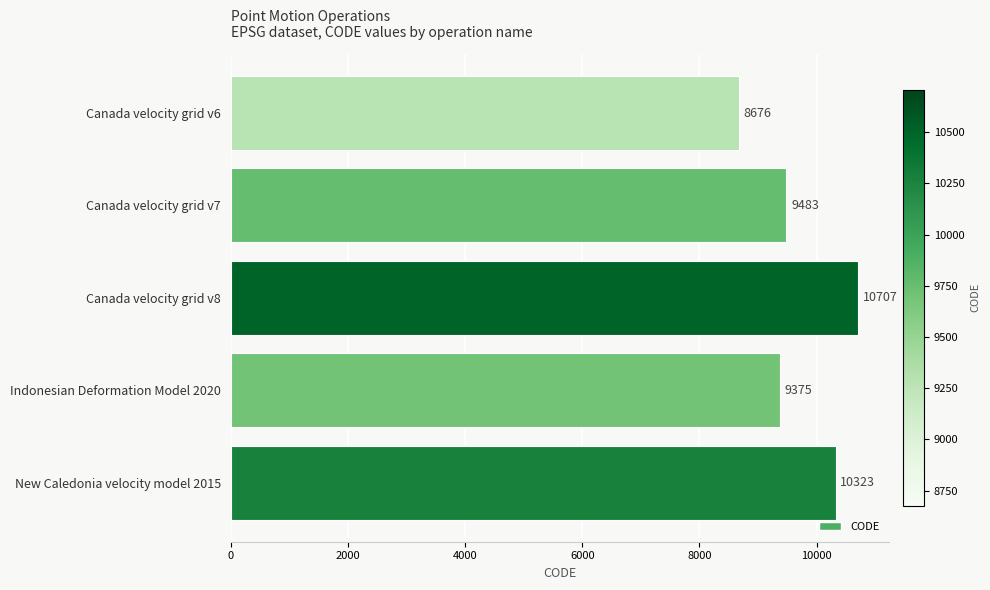

What is the difference between the maximum and minimum values?

2031